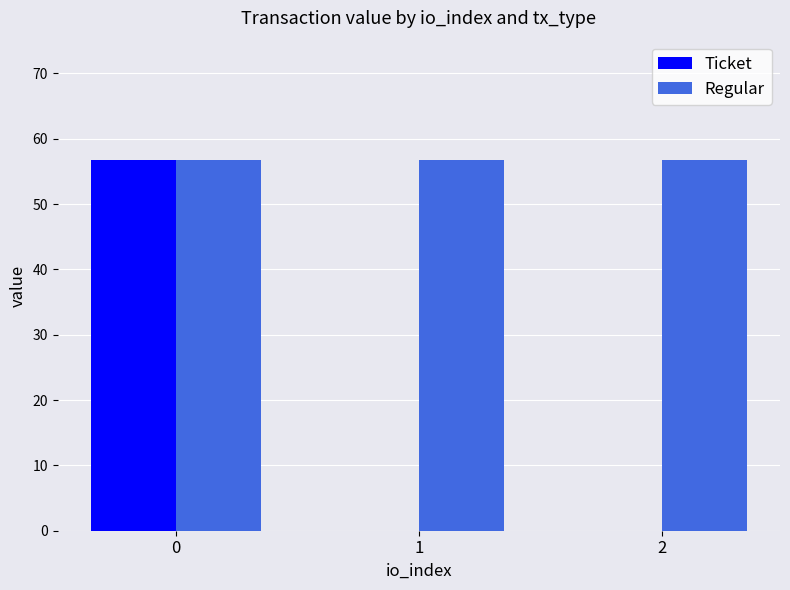

What are all the series names shown in the legend?

Ticket, Regular